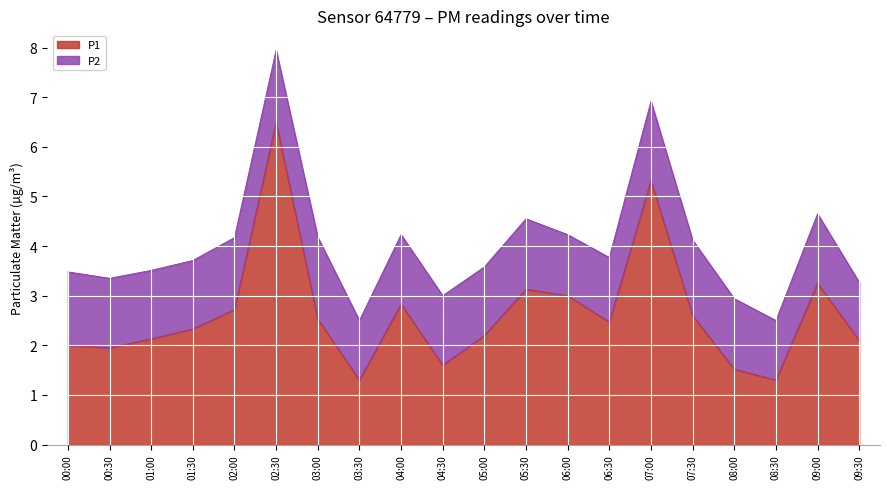

Which category has the highest value across all series?

02:30